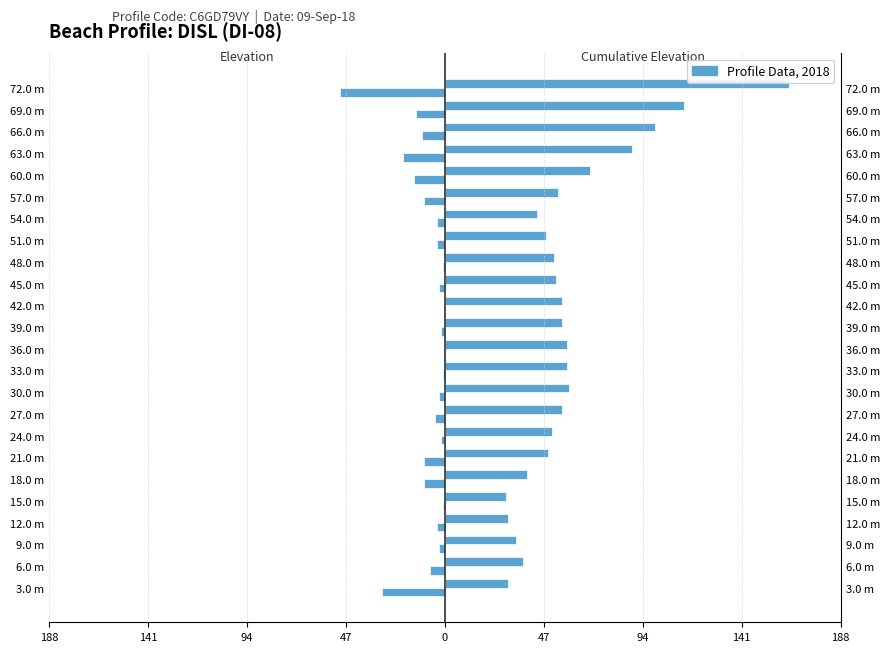

Rank the series by their average value, from lowest to highest.

Elevation (cm), Cumulative Elevation (cm)